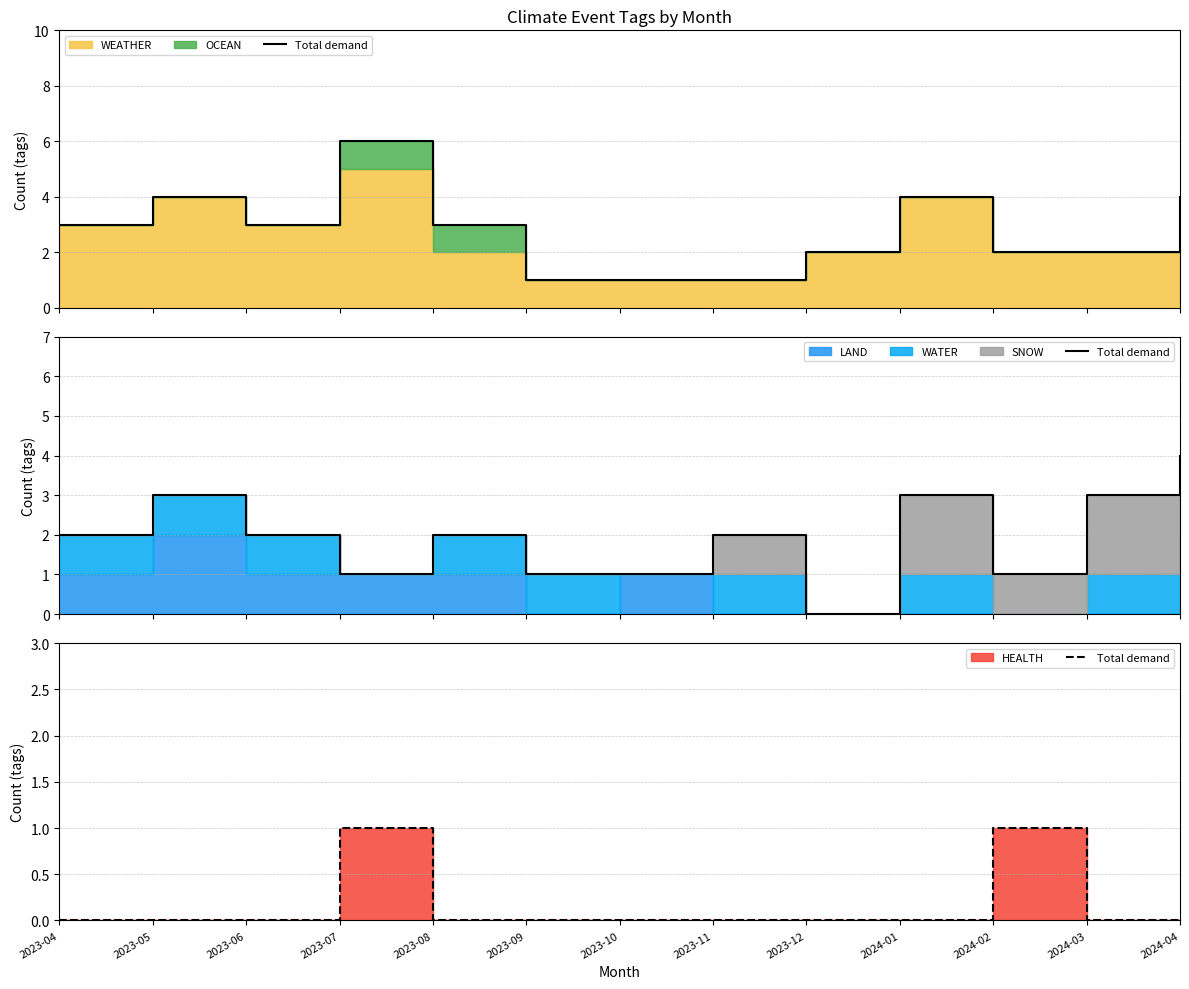

True or false: there are more than 1 points higher than both neighbors.

True